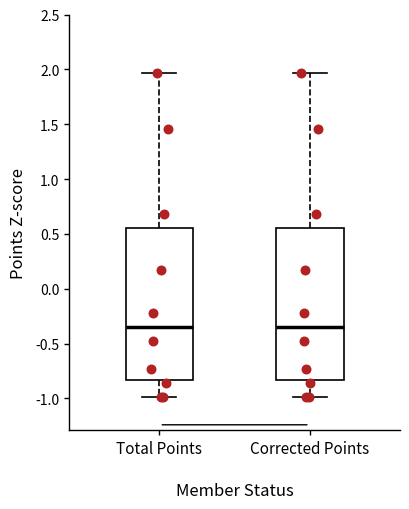

Reading left to right, transcribe this box plot: for each box, give where its median line is, the range the box spans, and where its two whiskers end, as read against the y-axis. The values are not printed on the chart, so give them approximately, as read against the axis.

Total Points: median -0.35, box -0.85 to 0.55, whiskers -1.00 to 1.95
Corrected Points: median -0.35, box -0.85 to 0.55, whiskers -1.00 to 1.95